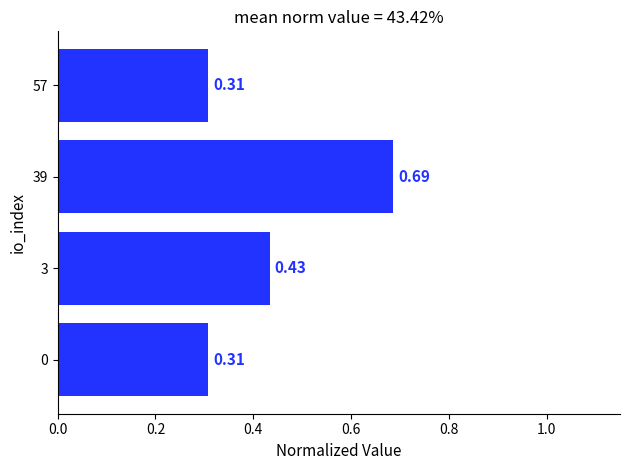

What is the sum of the values at 39 and 0?

1.0